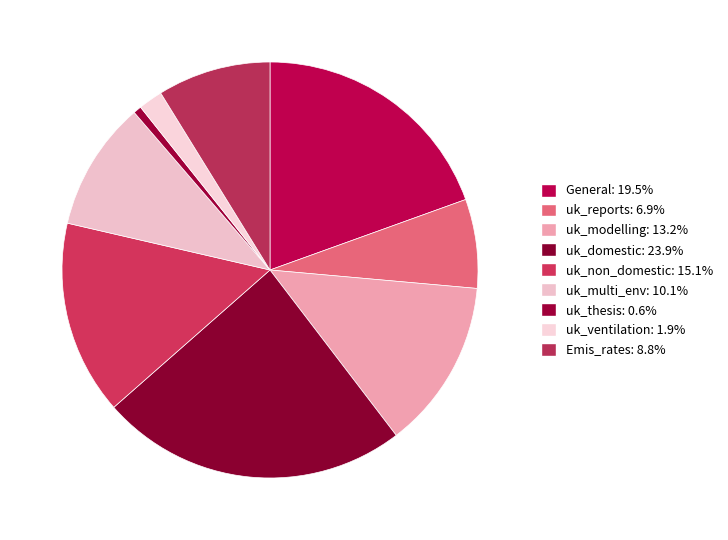

Which slice is the smallest?

uk_thesis